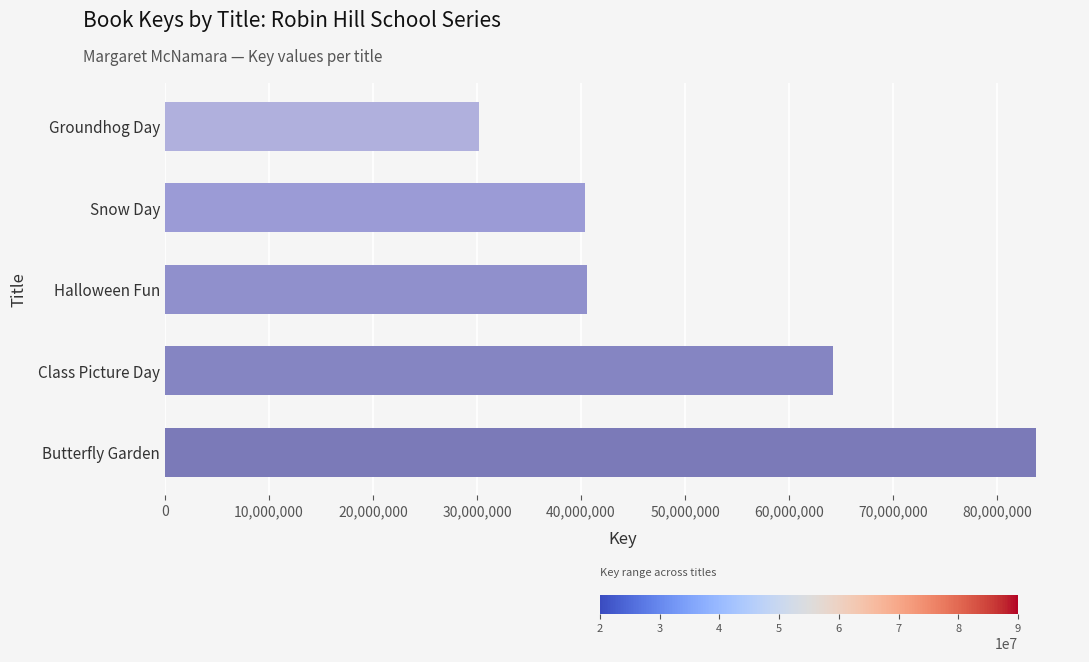

Is it true that the value at Class Picture Day is 24839295?

False